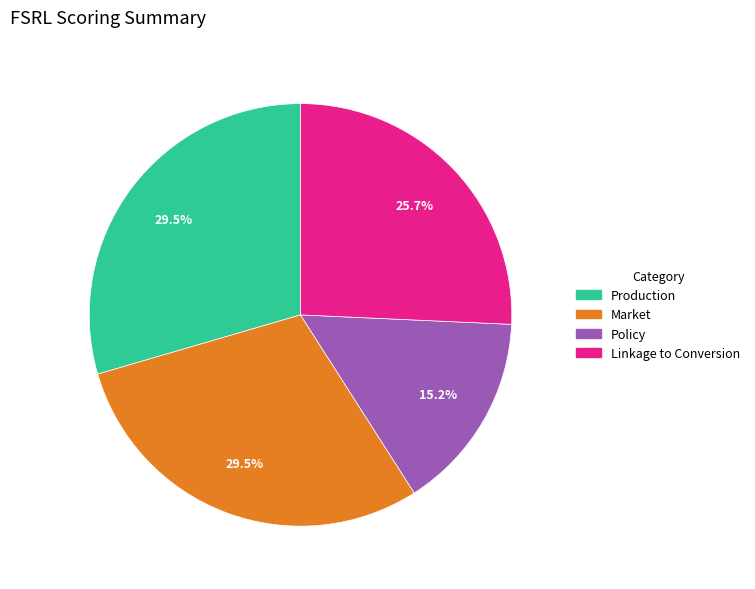

What is the smallest slice in the pie chart?

Policy